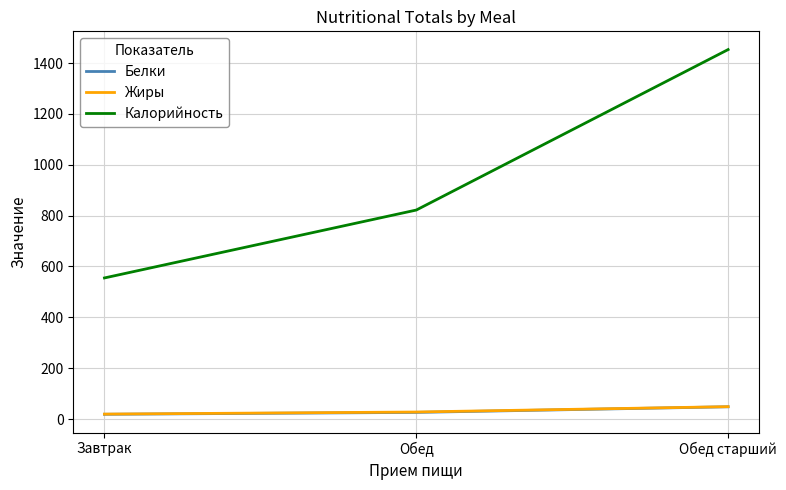

What is the sum of the Жиры values at Обед старший and Завтрак?

68.4